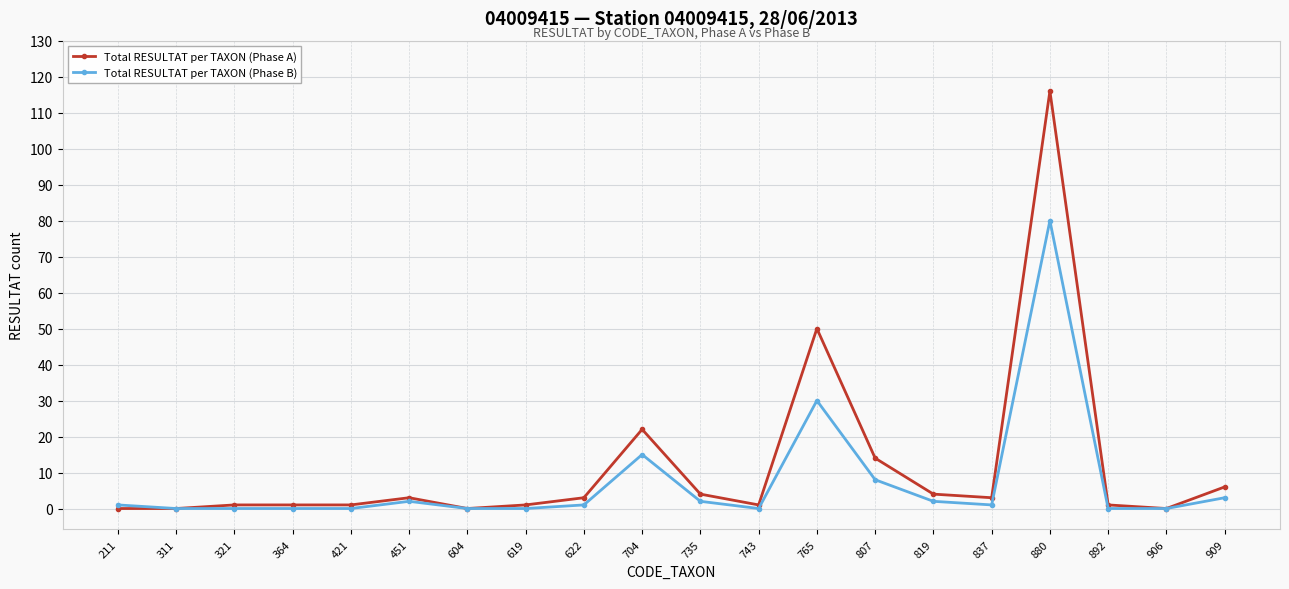

At which category is the sum across all series the highest?

880